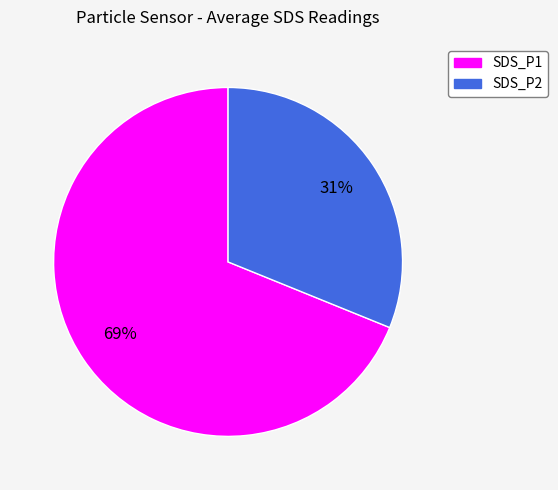

The SDS_P2 slice represents 44% of the pie. True or false?

False